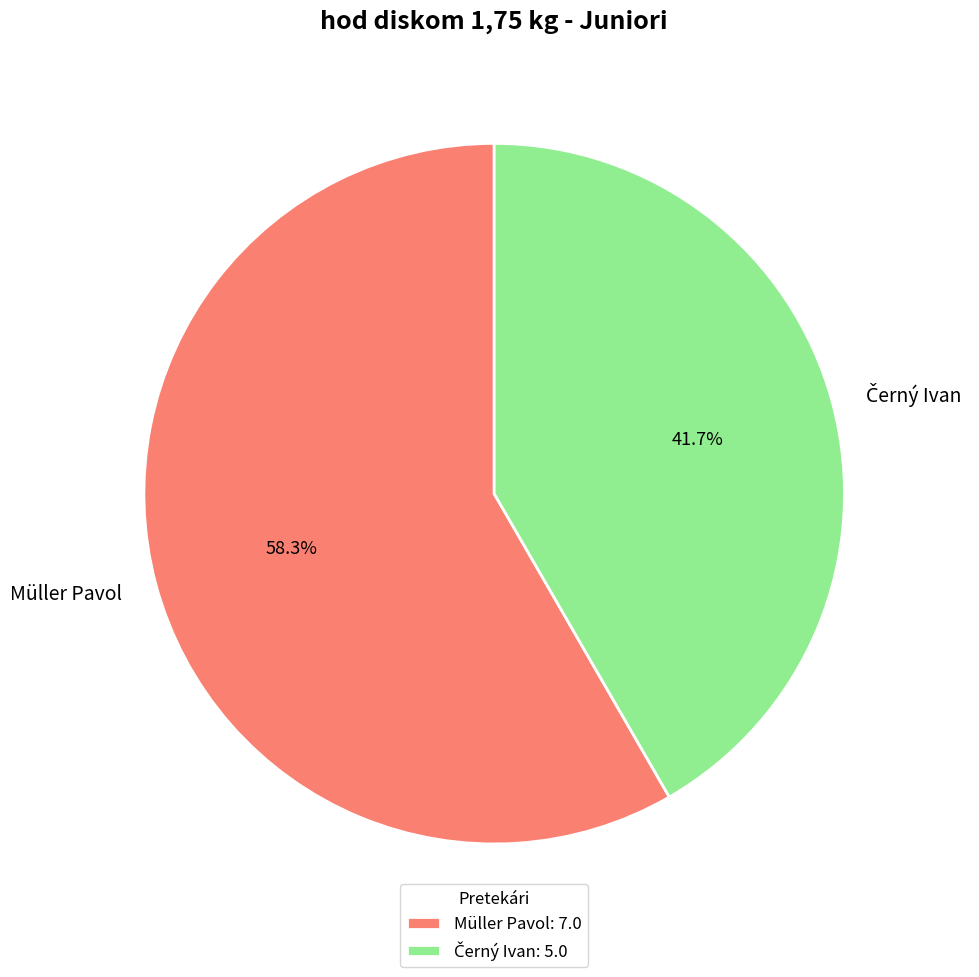

Does any single category account for the majority?

Yes